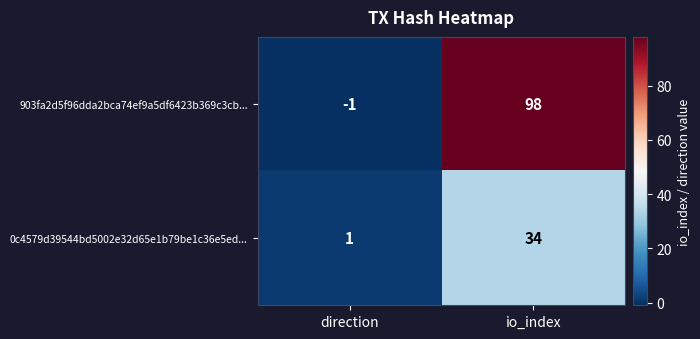

Which series has the largest range (max minus min)?

903fa2d5f96dda2bca74ef9a5df6423b369c3cb...